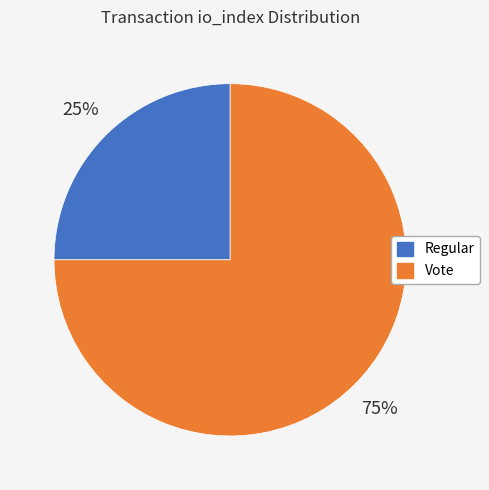

Which slice represents more than half of the pie?

Vote